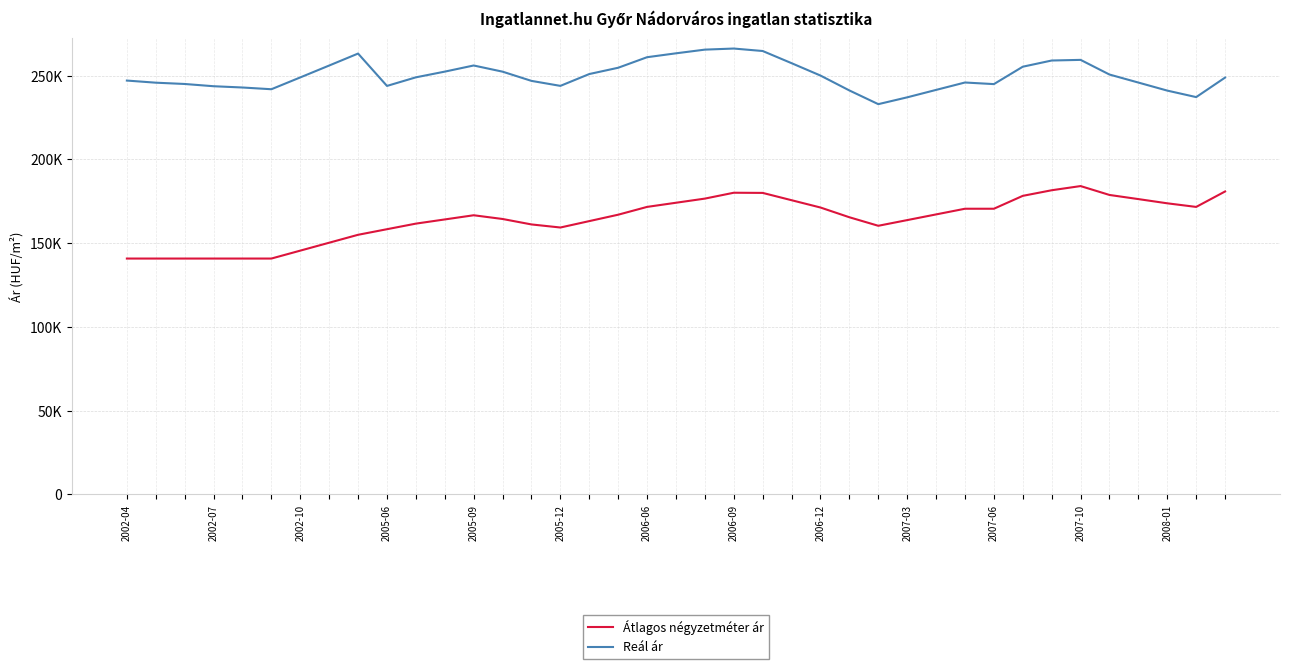

Does the chart display data point markers on the line(s)?

No